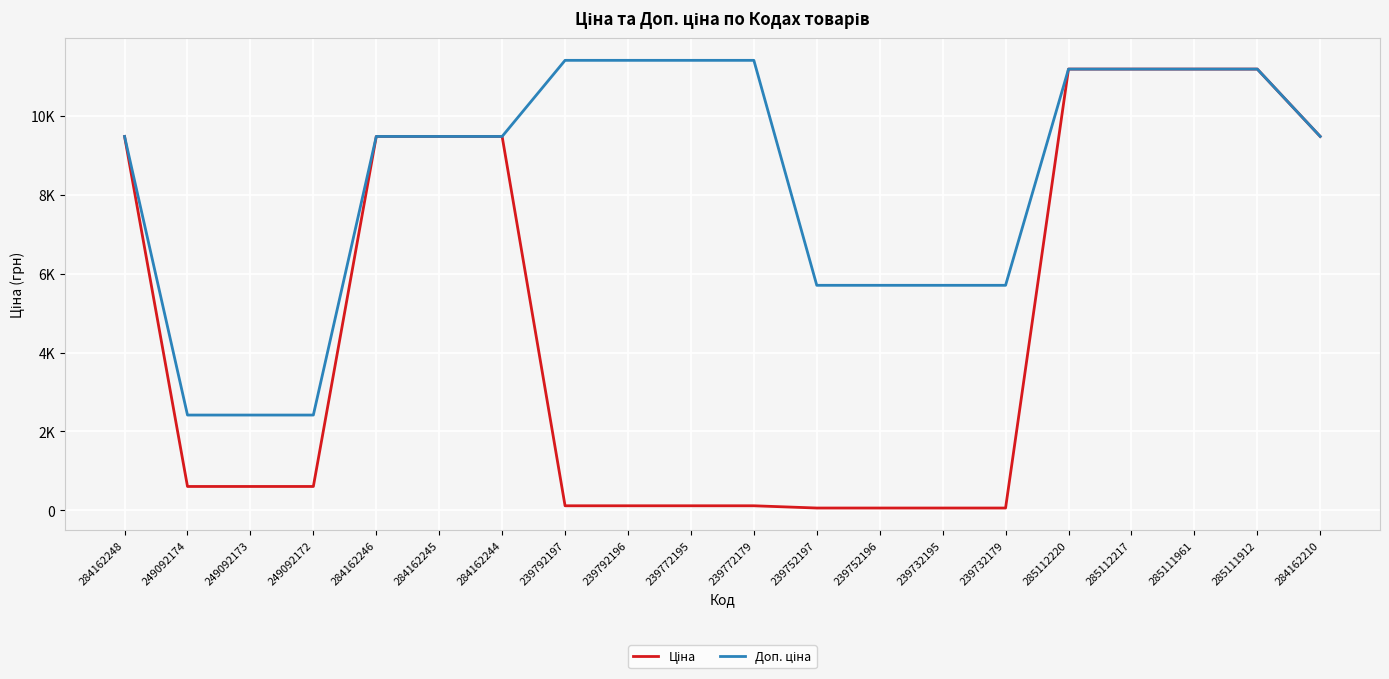

What is the sum of all Ціна values?

94648.7